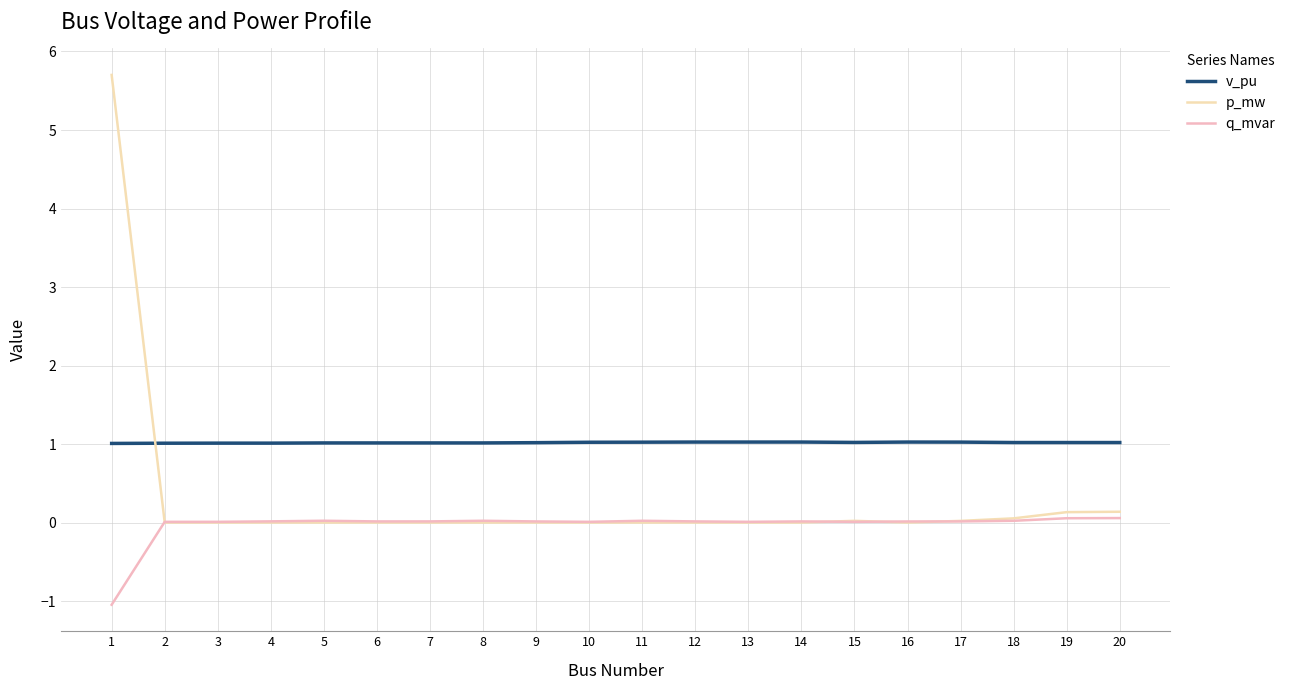

The value of v_pu at 14 is 1.0. True or false?

True